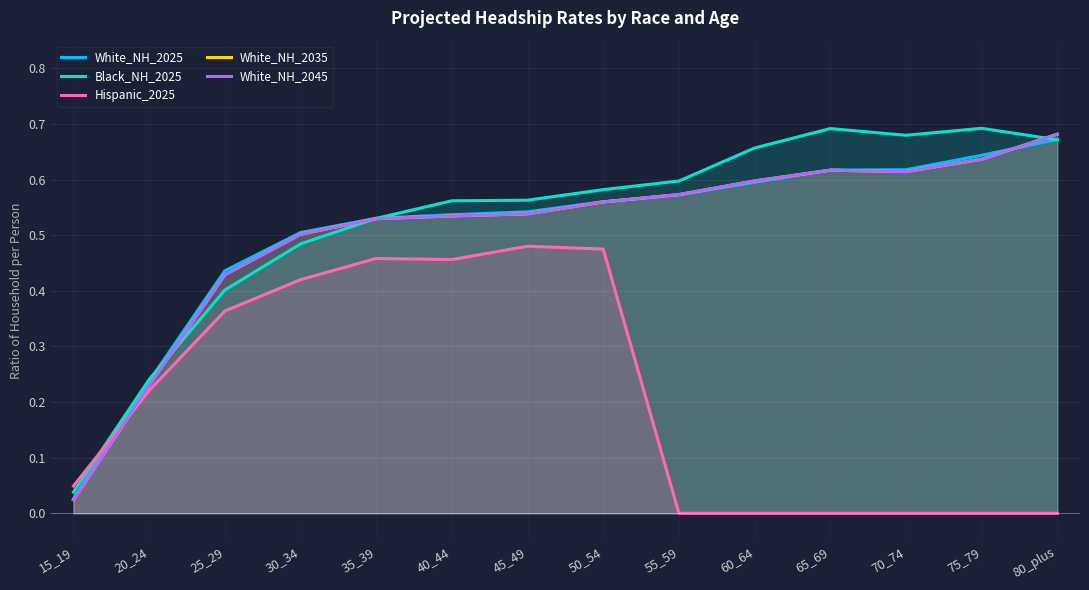

True or false: White_NH_2035 and Black_NH_2025 cross at least once.

True